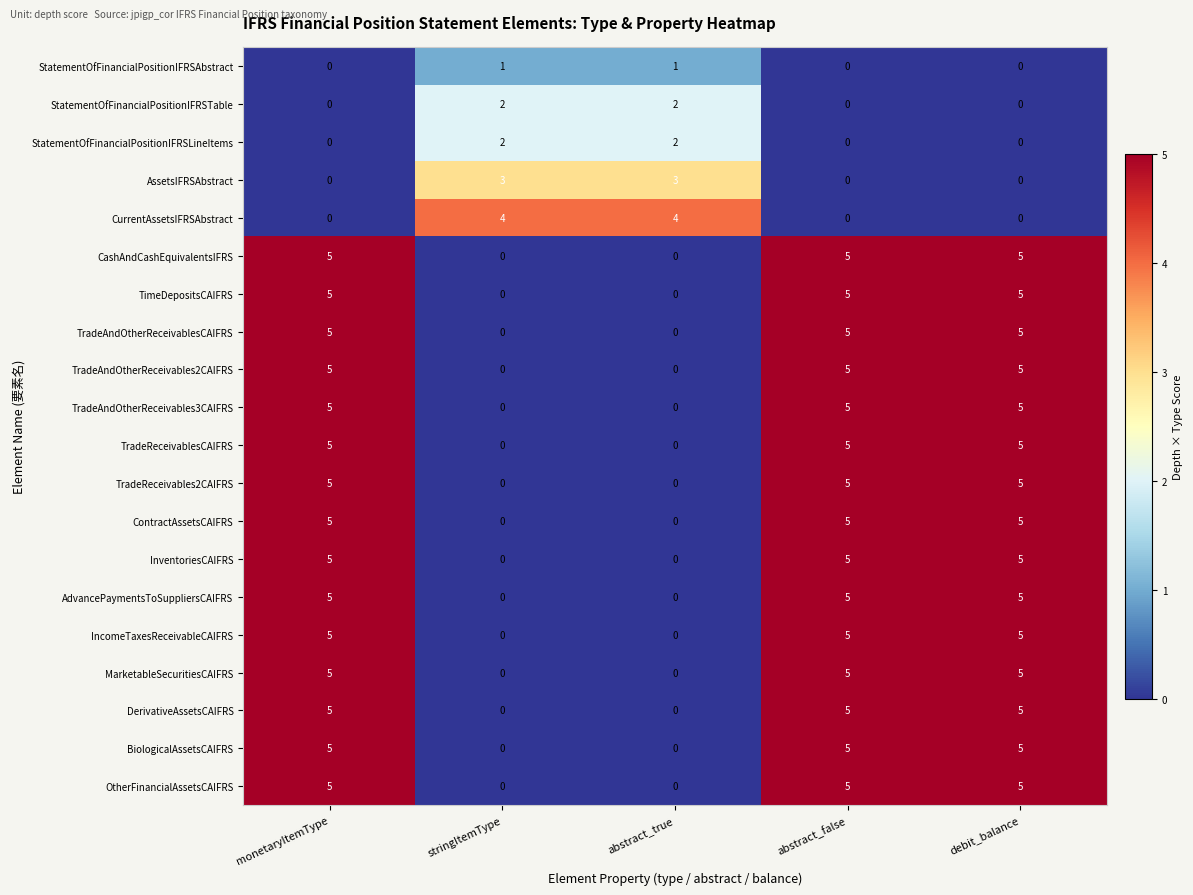

What is the difference between the maximum and minimum values in the CurrentAssetsIFRSAbstract series?

4